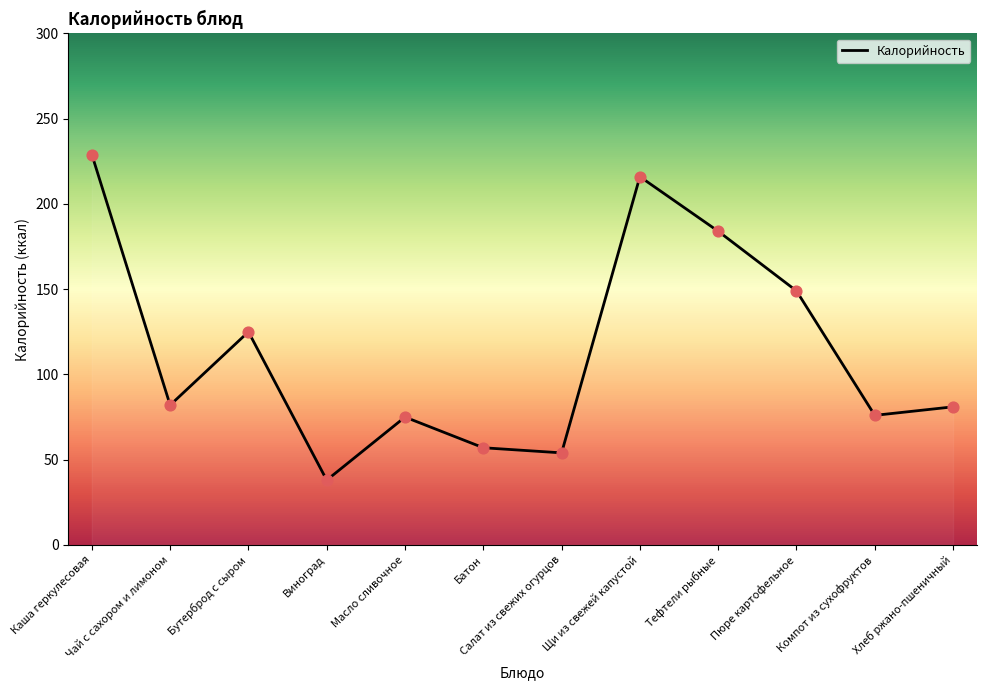

What is the change in value from Чай с сахором и лимоном to Тефтели рыбные?

+102